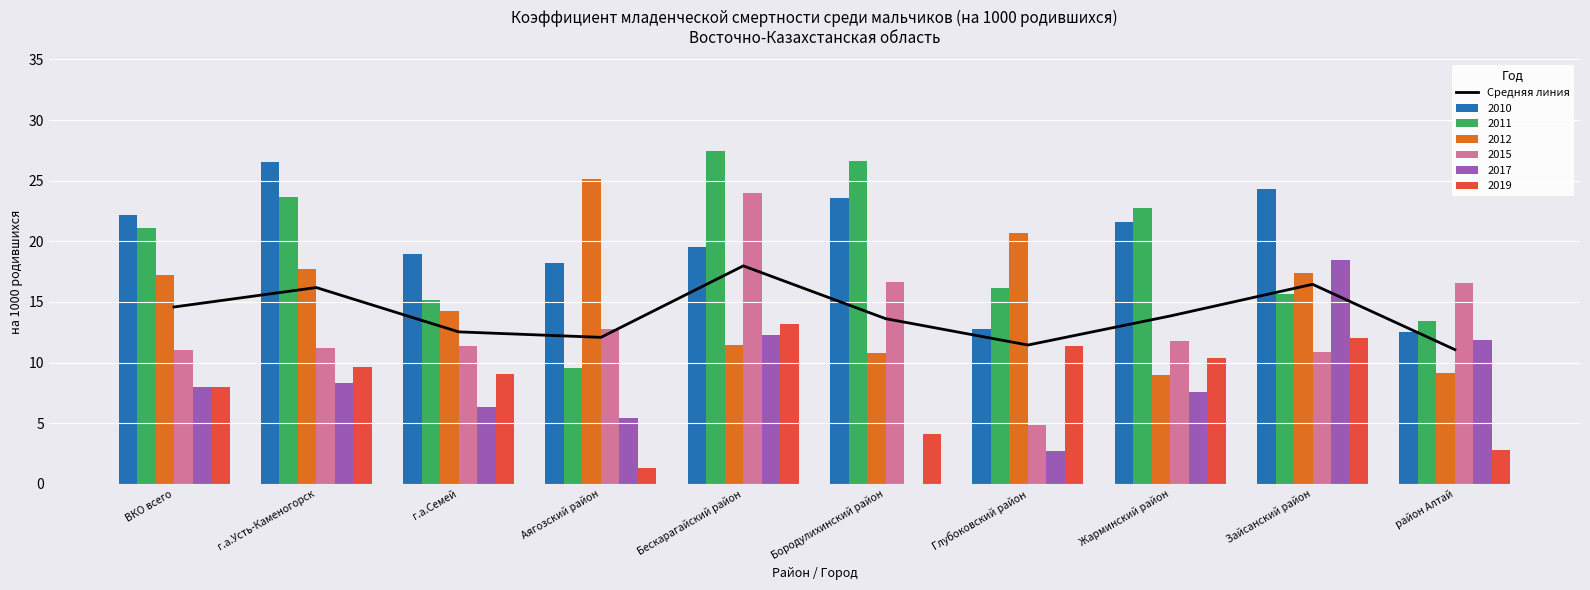

True or false: the data shows 11.1 at район Алтай.

True